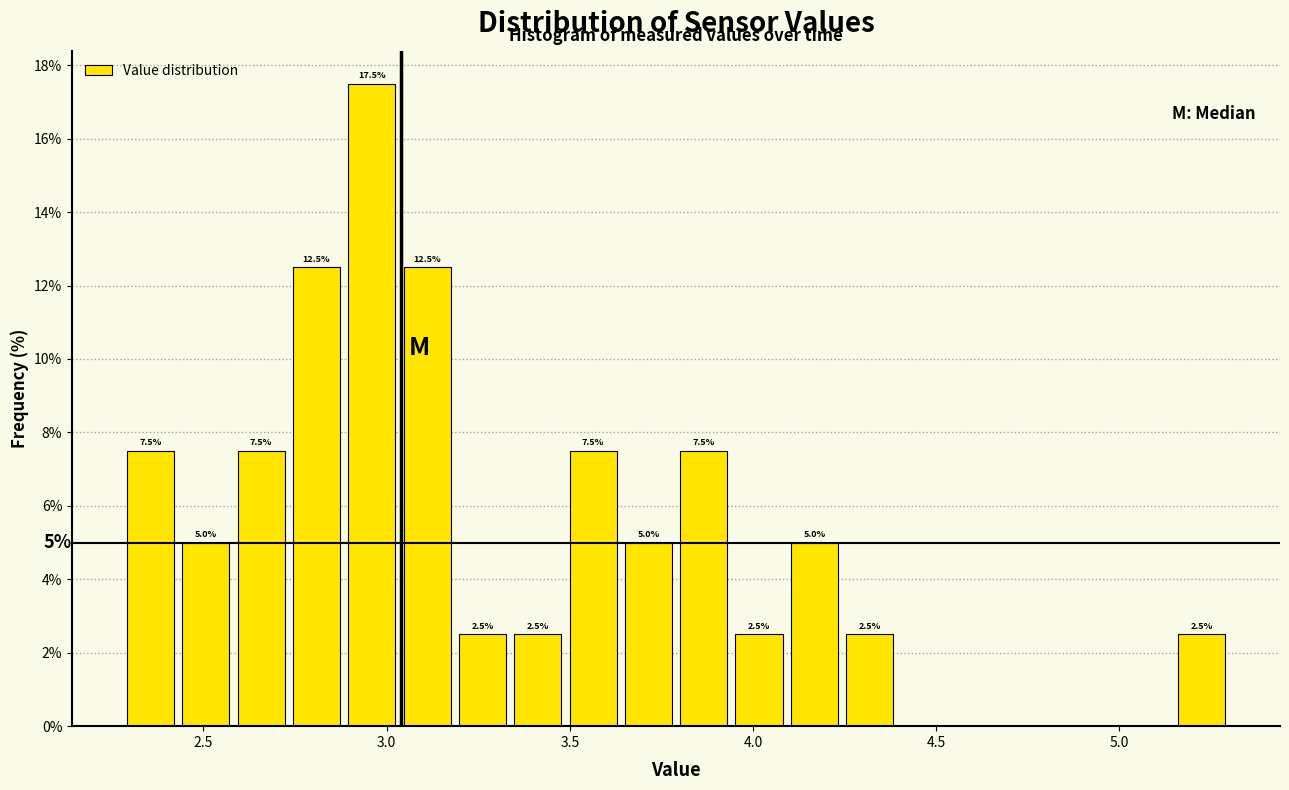

Read against the x-axis, roughly where is the centre of the tallest bar?

2.95